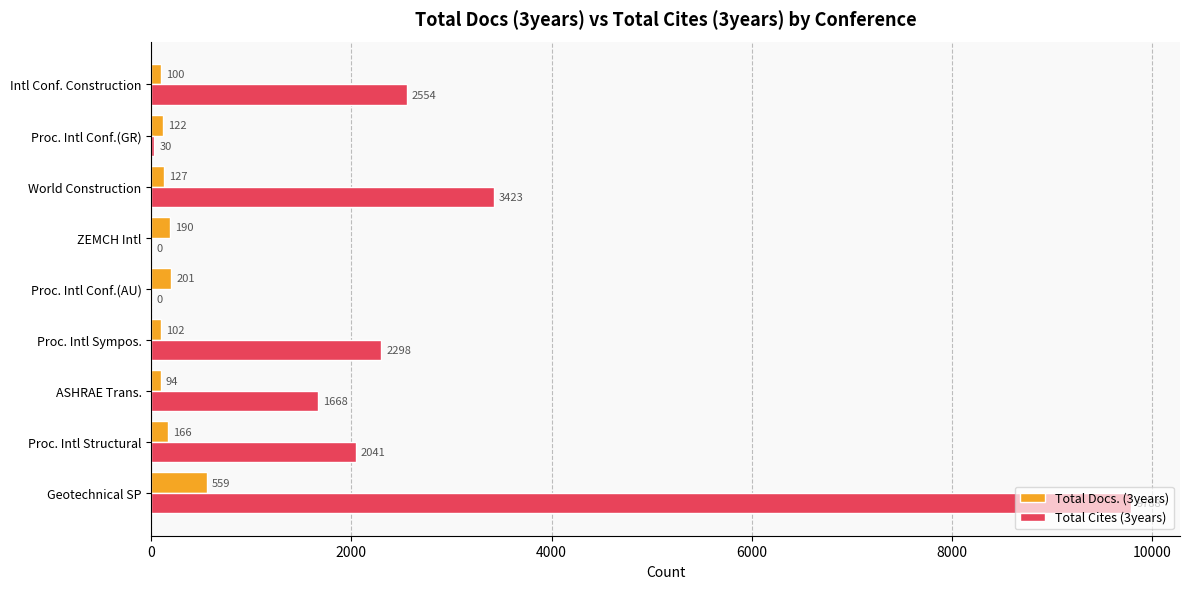

At which label is Total Cites (3years) closest to 4894?

World Construction